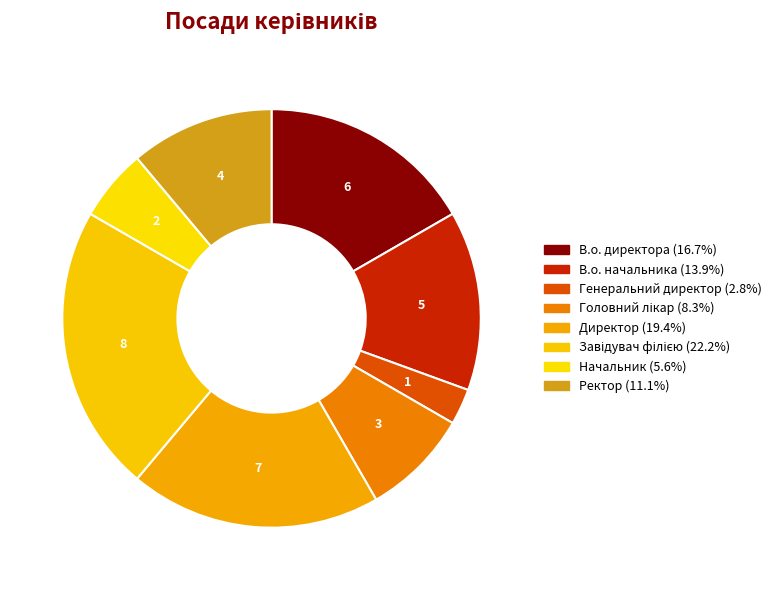

How many slices are in this pie chart?

8